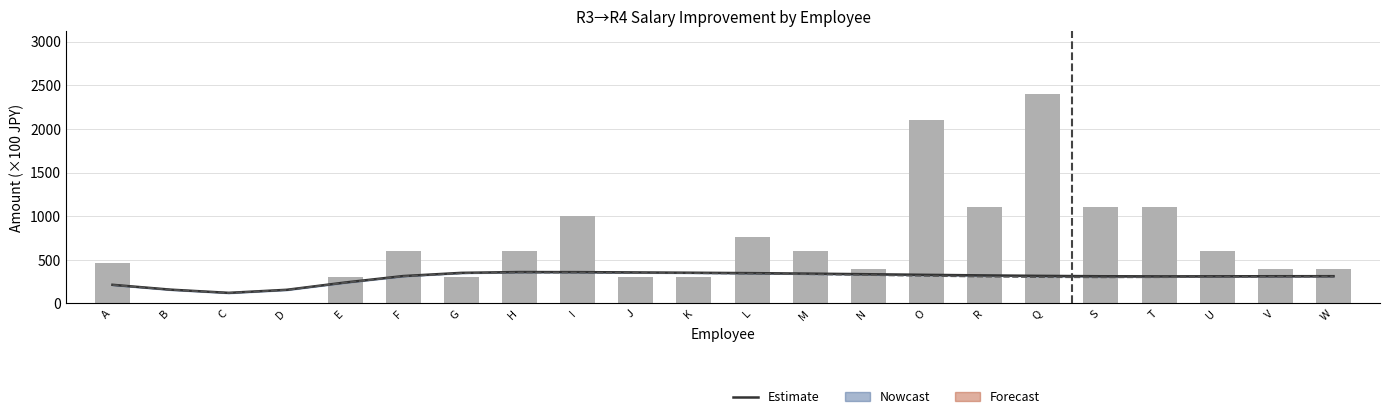

Reading right to left, transcribe all the data shown in this chart.

312.6	312.2	311.2	310.5	312.0	316.1	321.7	328.1	335.0	341.9	347.5	351.9	355.7	359.1	360.1	350.7	314.1	240.2	156.9	121.8	158.4	214.0